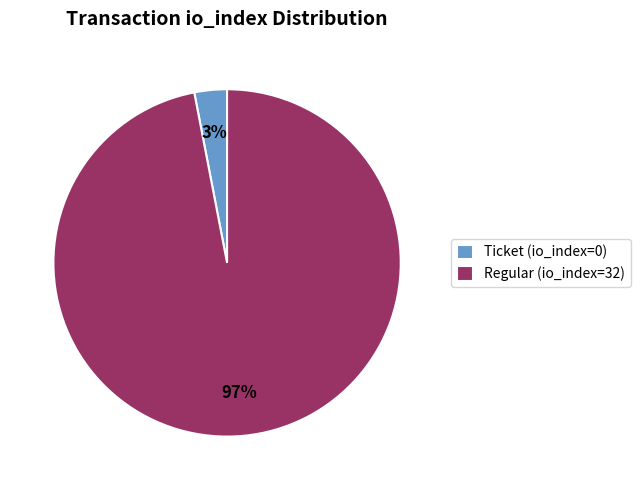

Is there a majority slice in this chart?

Yes